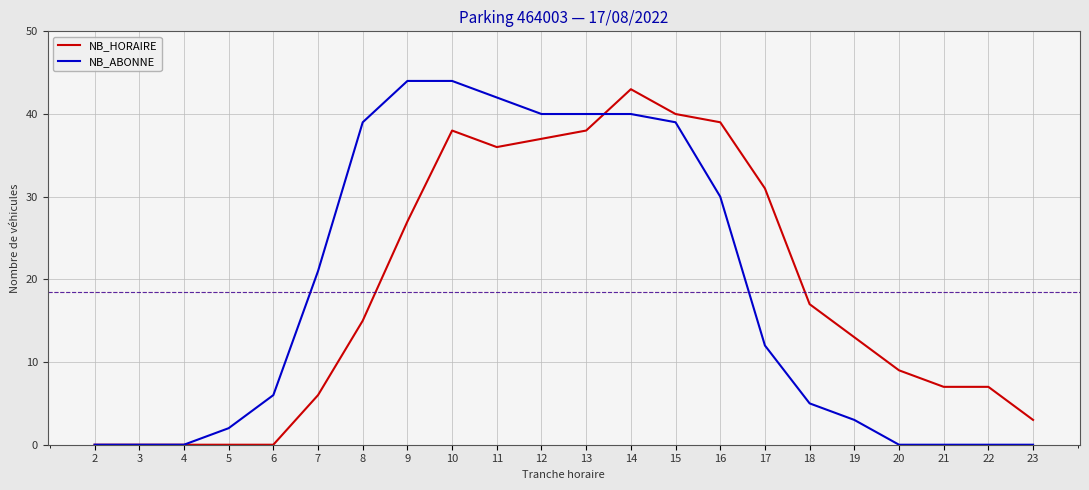

The NB_ABONNE series shows 44 at 10. True or false?

True